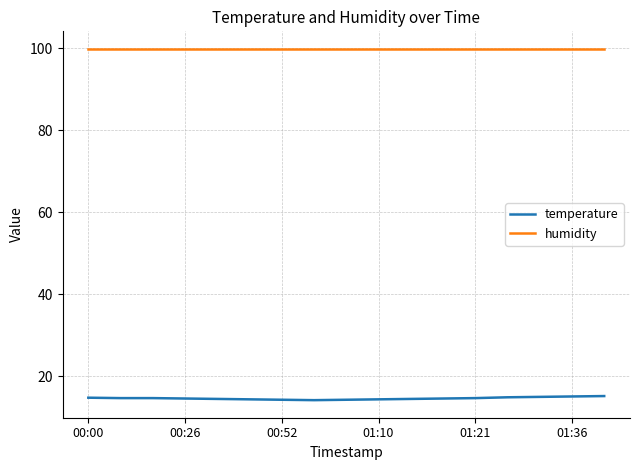

Which series has the largest range (max minus min)?

temperature